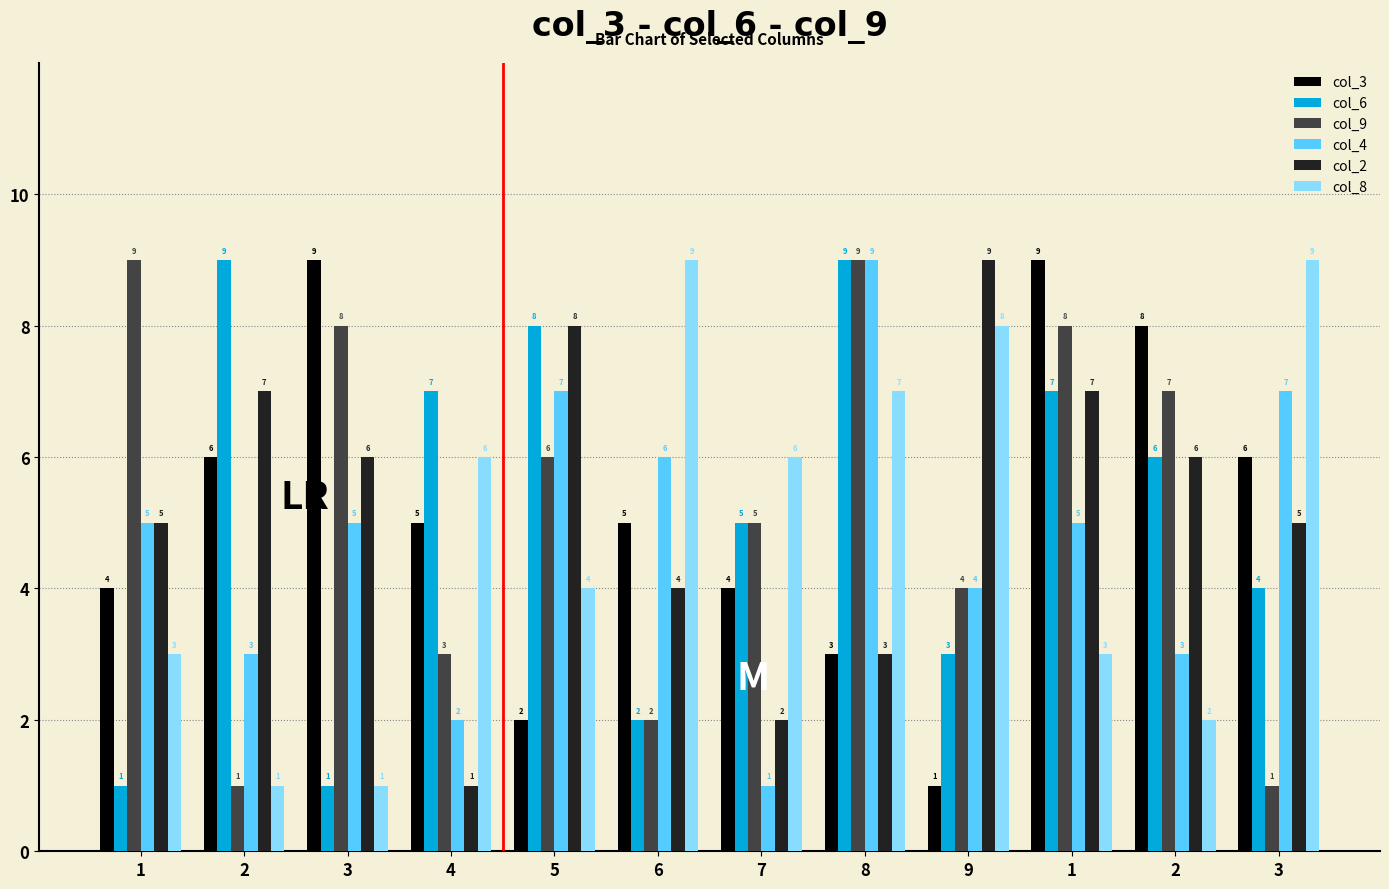

How many data points in col_2 are less than 6?

6